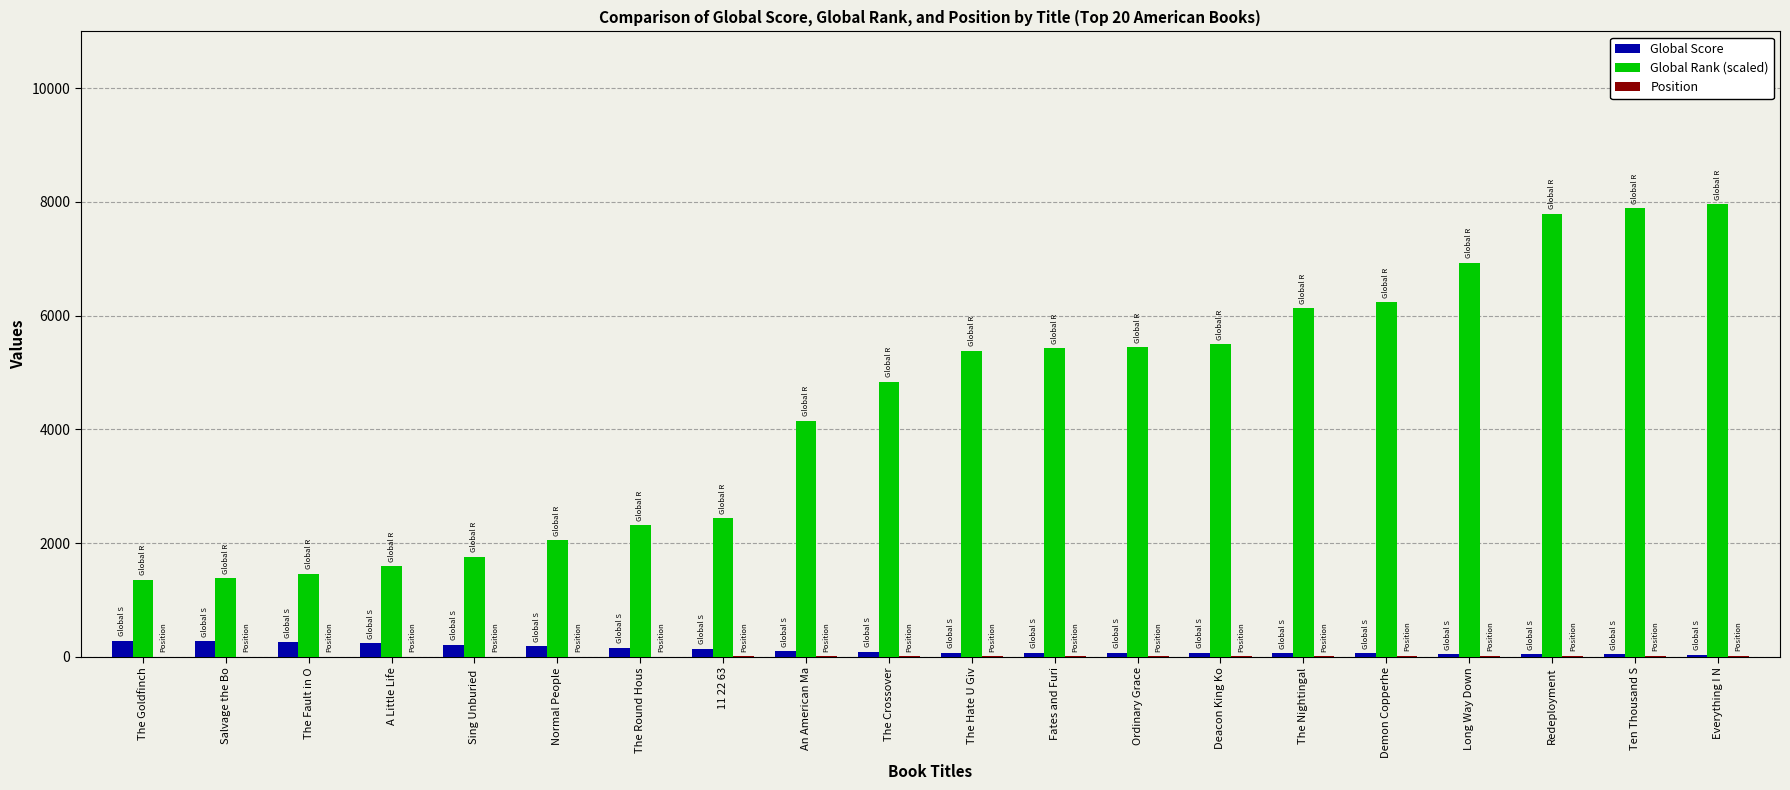

How many categories are shown in the chart?

20